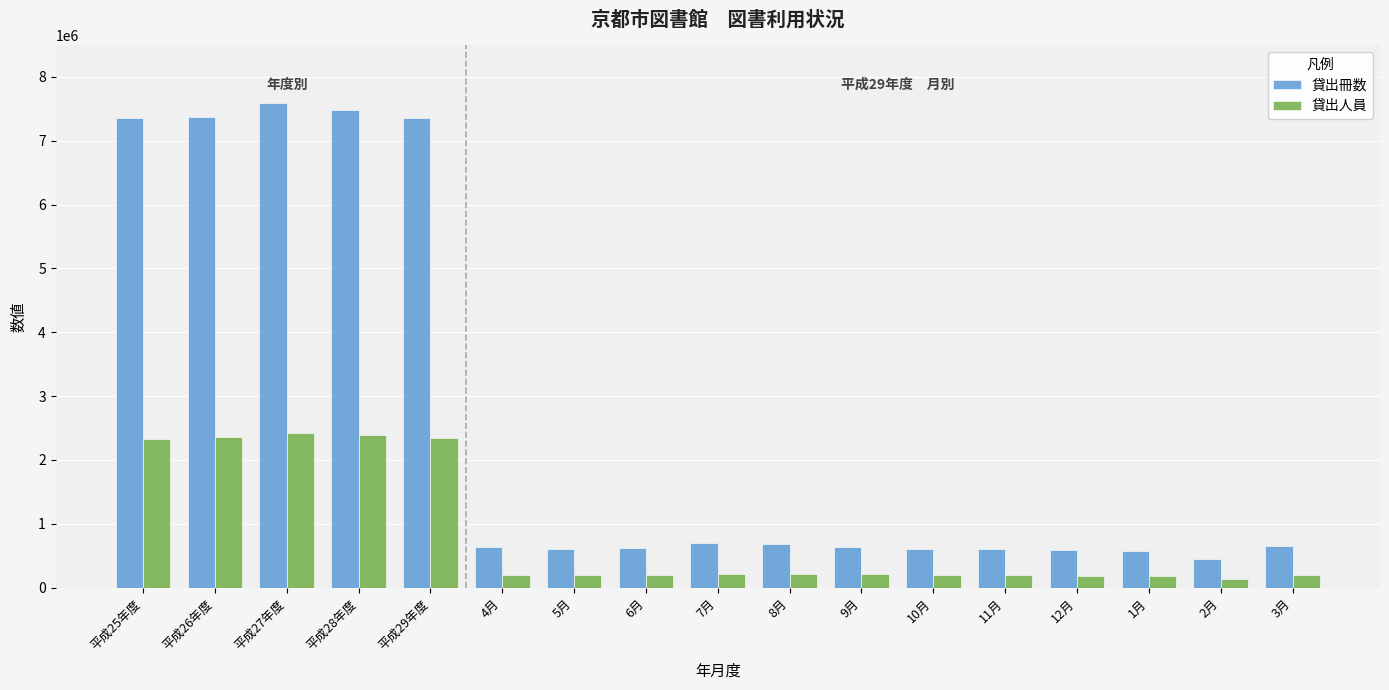

Which series has the widest spread of values?

貸出冊数